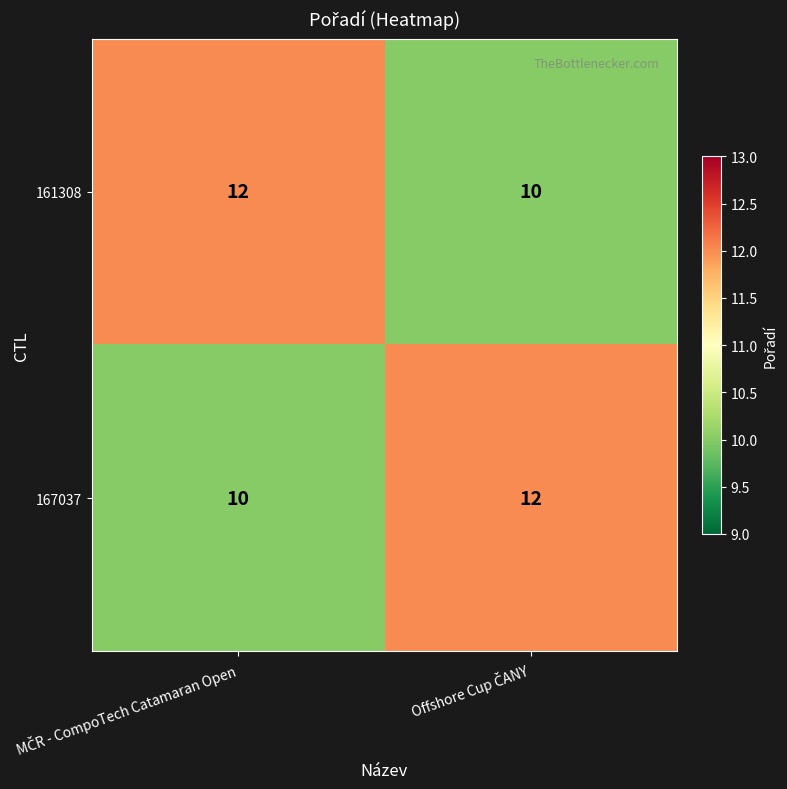

Reading left to right, extract all data points from this chart.

161308: 12	10
167037: 10	12